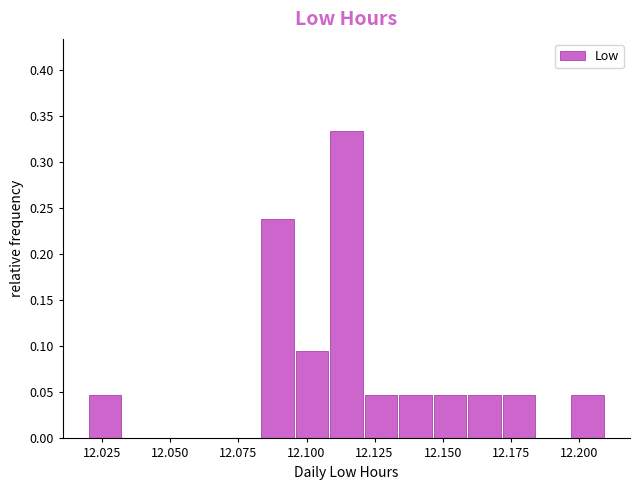

Around what value on the x-axis is the tallest bar? Give the approximate position of its centre, as read against the axis.

12.115